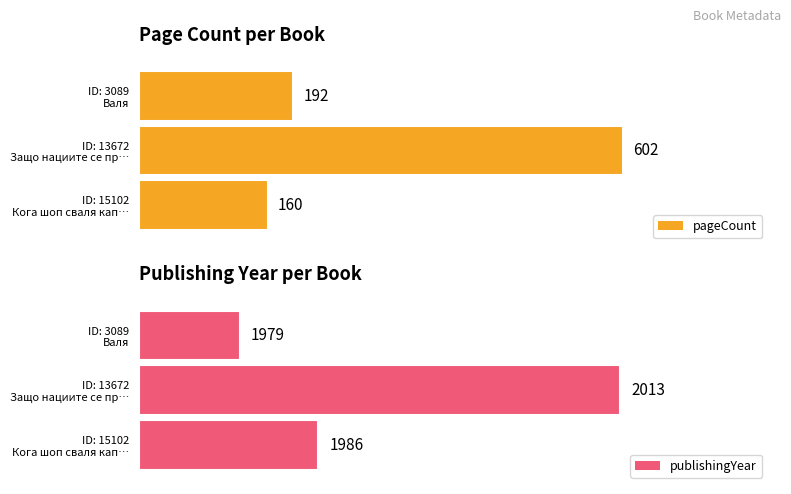

What is the maximum value for pageCount?

602